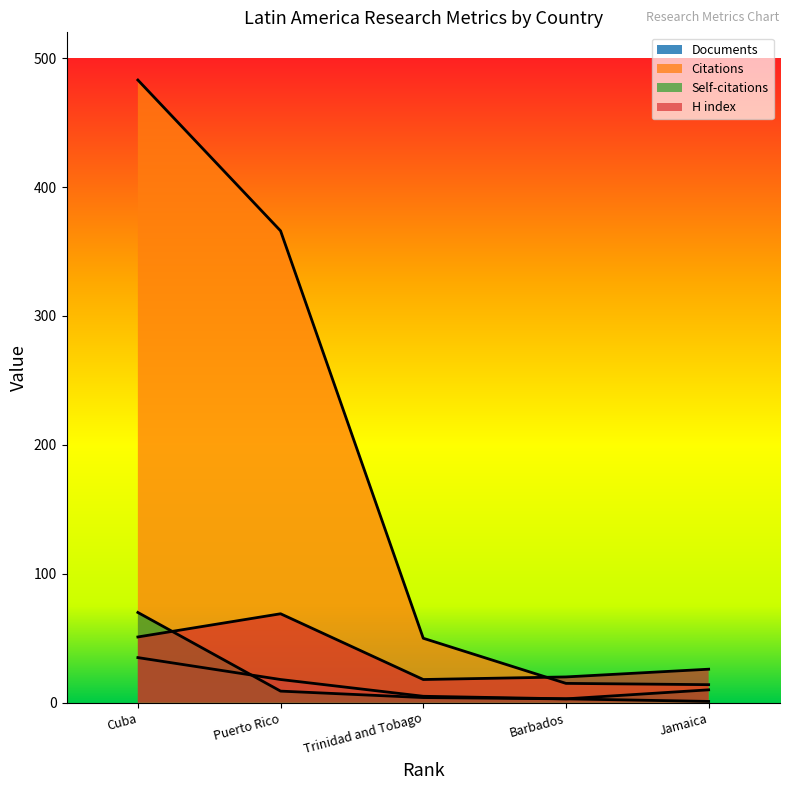

Reading left to right, what are all the values shown in this chart?

Documents: 35	18	5	3	1
Citations: 483	366	50	15	14
Self-citations: 70	9	4	3	10
H index: 51	69	18	20	26